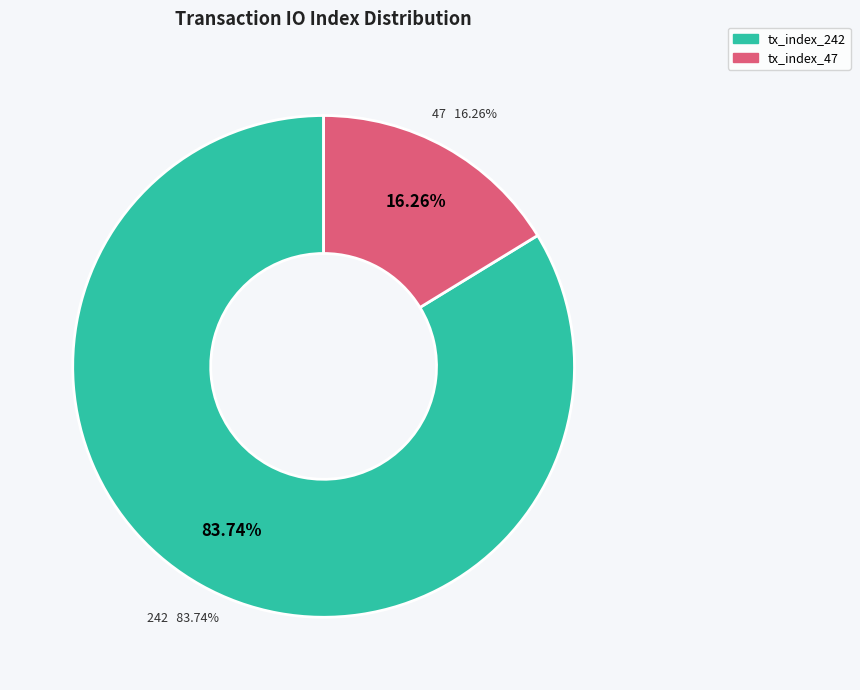

Between tx_index_242 and tx_index_47, which is larger?

tx_index_242